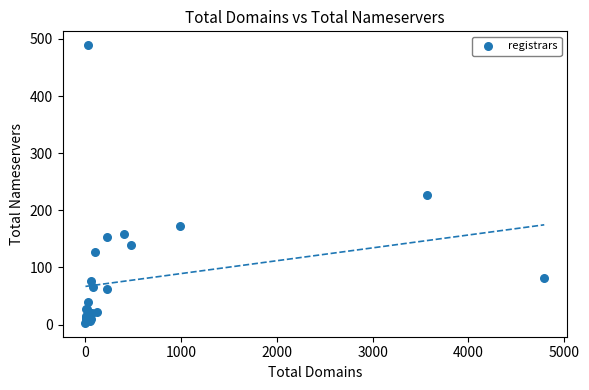

What Y value in the scatter plot is closest to 246?

227